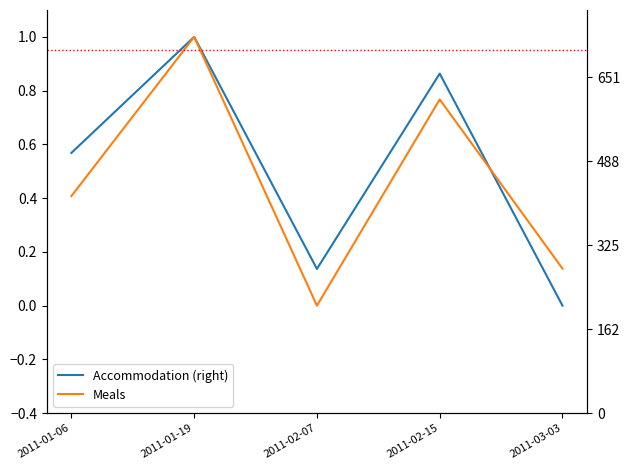

How many intersections are there between Meals and Accommodation (right)?

1